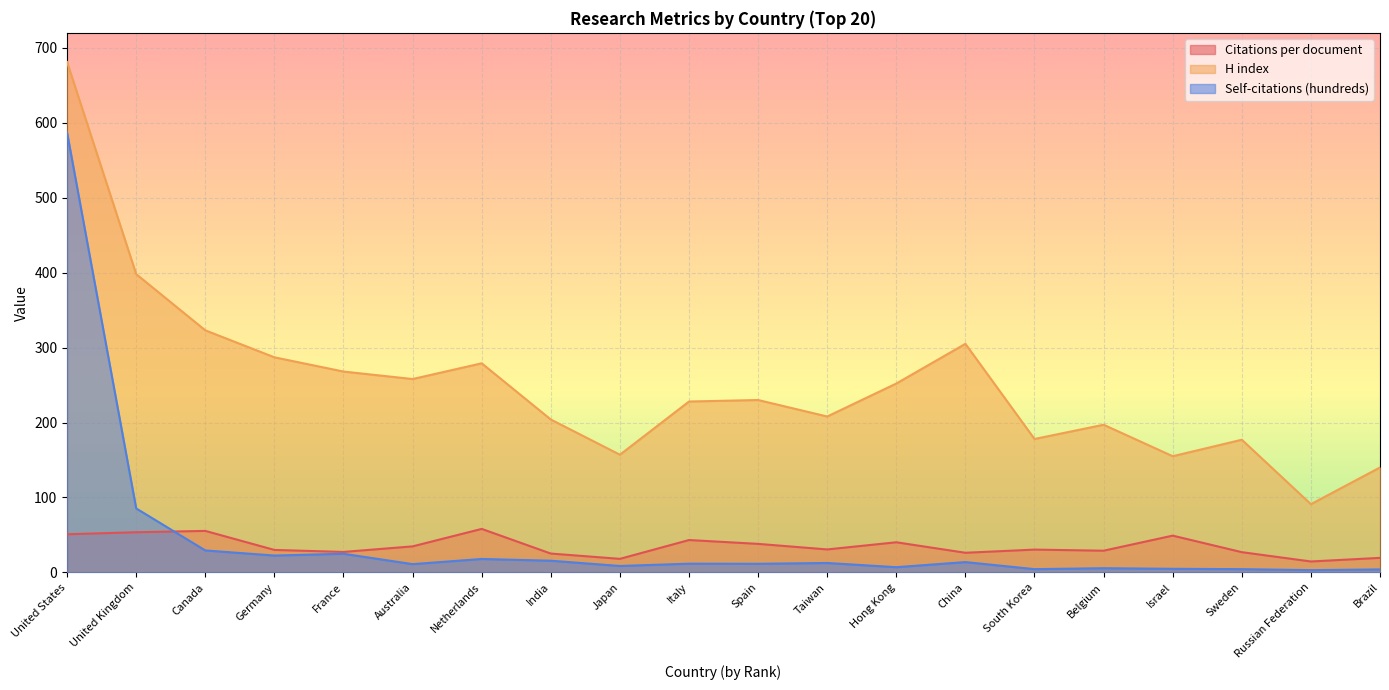

True or false: Self-citations (hundreds) has a value of 11.6 at Italy.

True